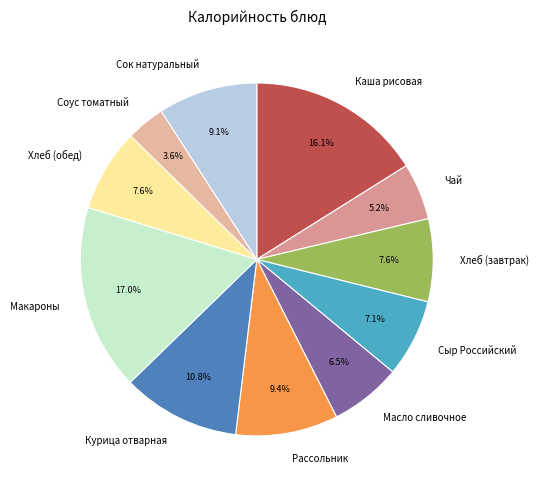

What is the smallest slice in the pie chart?

Соус томатный